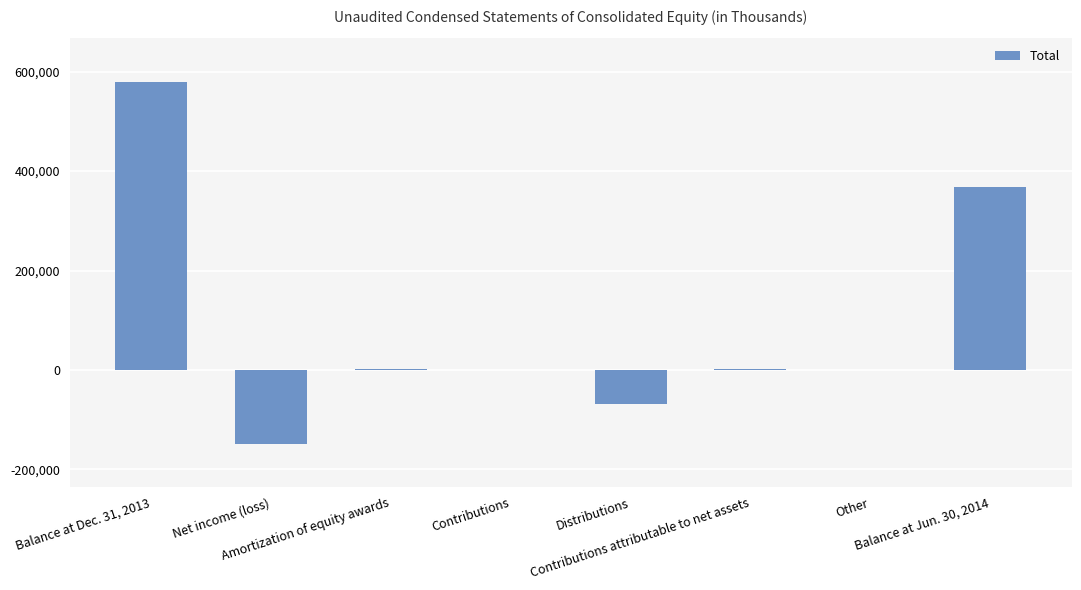

What is the greatest value displayed?

579616